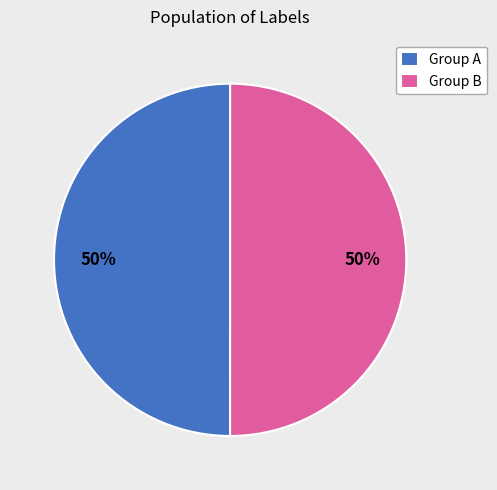

To the nearest percent, what percentage of the pie is Group B?

50%